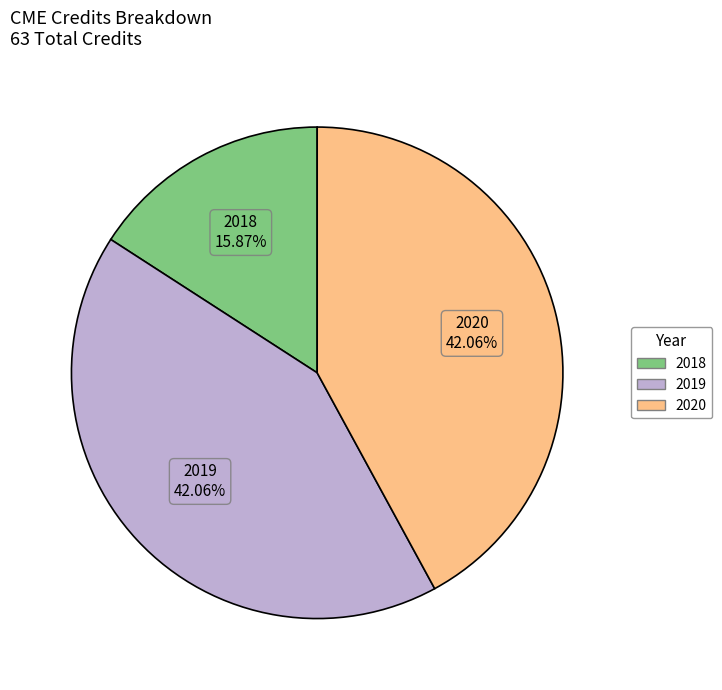

What is the smallest slice in the pie chart?

2018